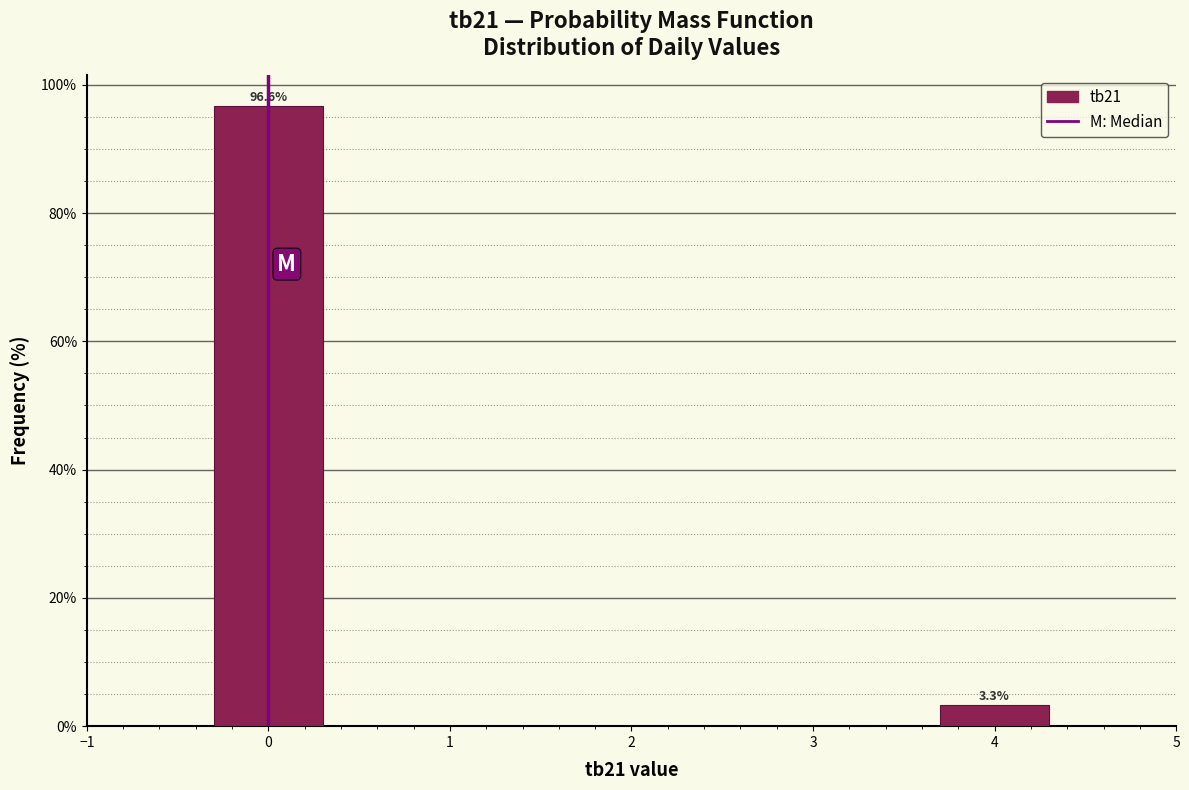

What is the change in value from 0 to 3?

-96.6